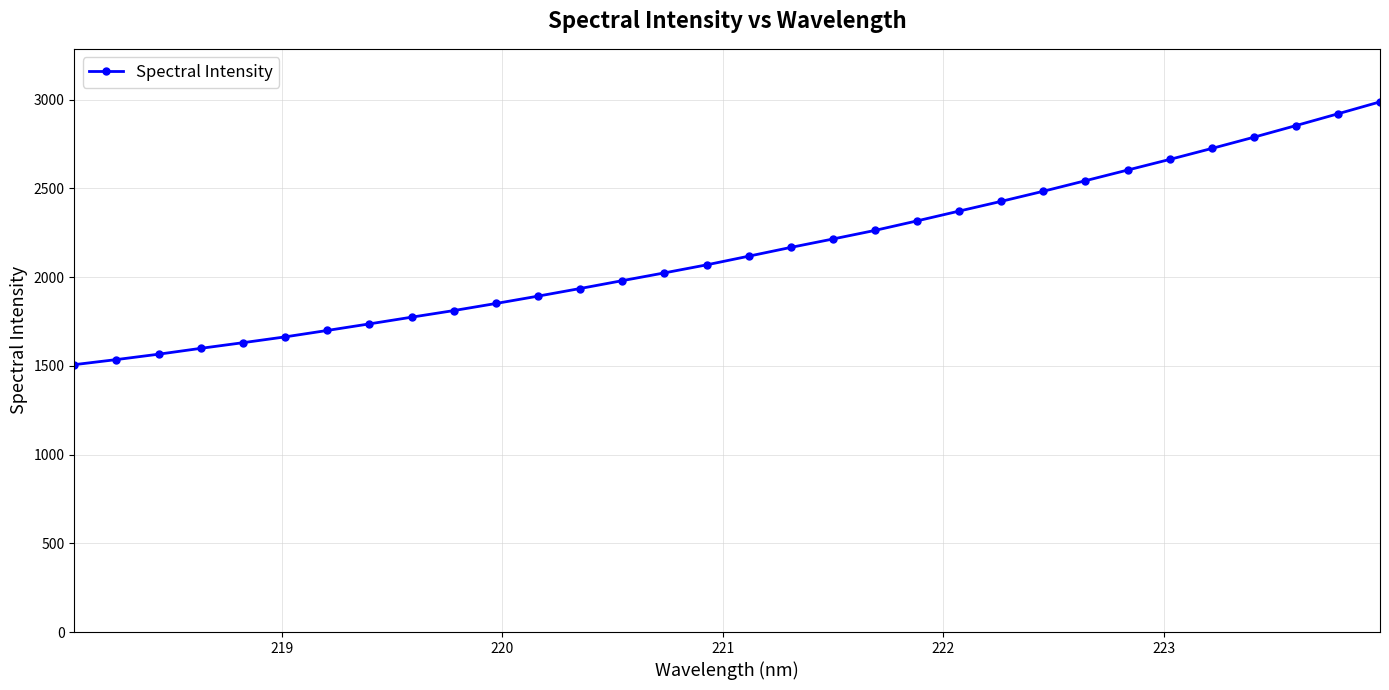

What is the minimum value shown in the chart?

1506.9